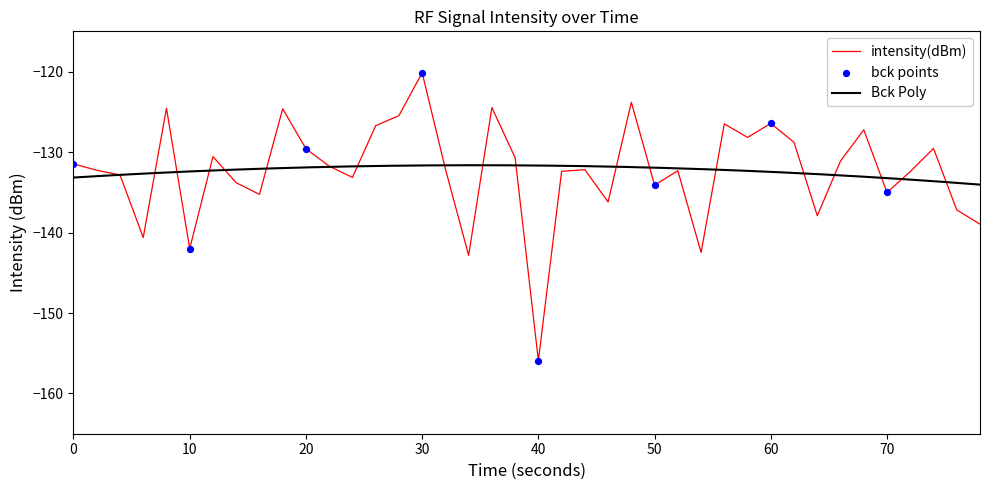

At which label does intensity(dBm) reach its minimum?

40